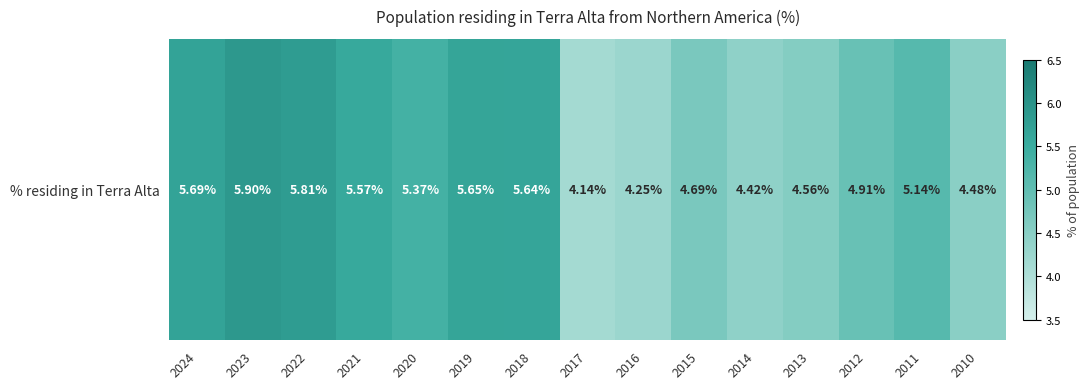

Reading left to right, list all the values displayed in this chart.

5.7	5.9	5.8	5.6	5.4	5.7	5.6	4.1	4.2	4.7	4.4	4.6	4.9	5.1	4.5